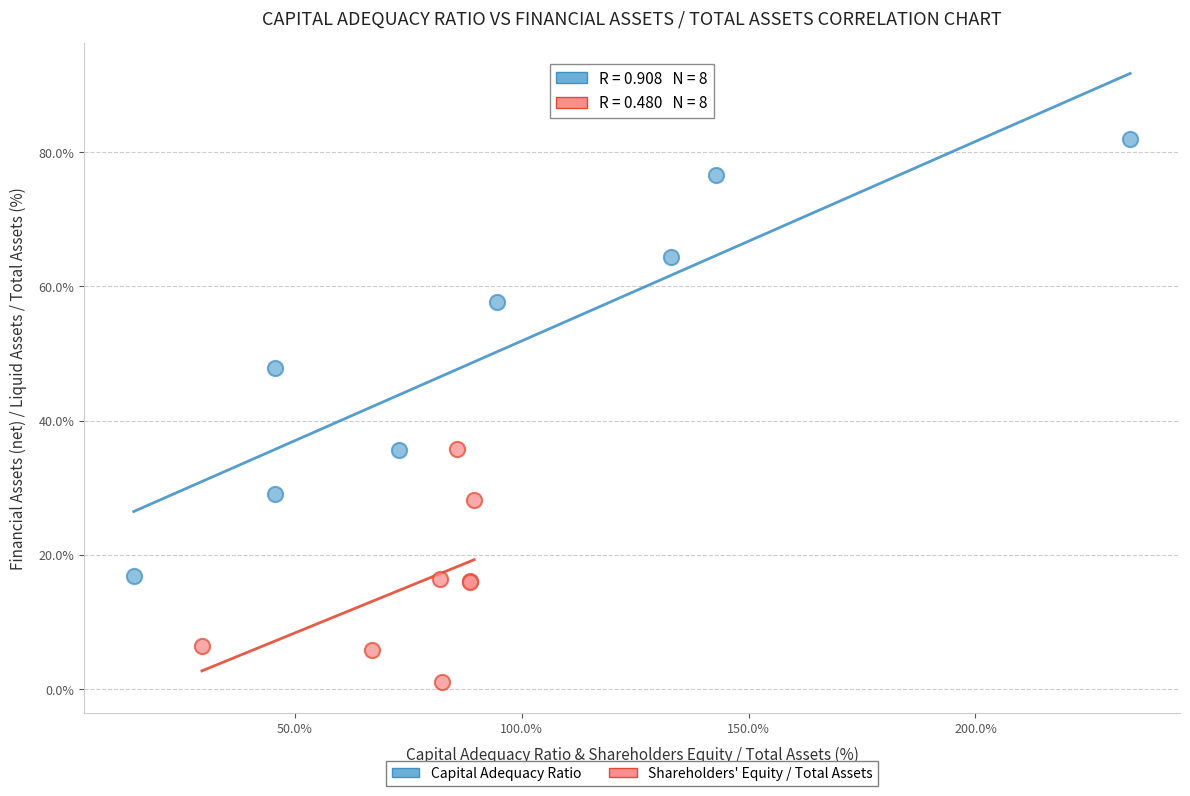

Which series has the largest Y range (max minus min)?

Capital Adequacy Ratio